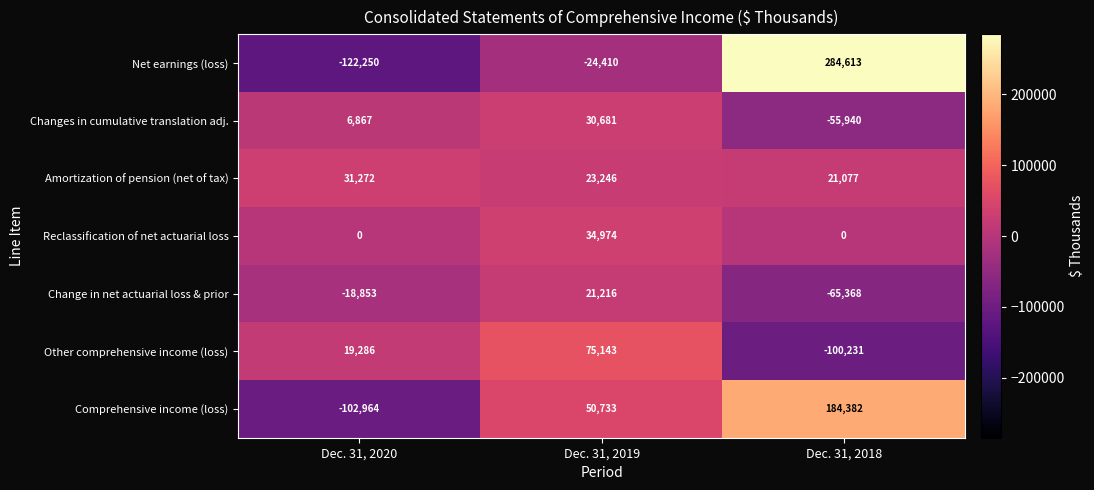

What is the total value across all series at Dec. 31, 2020?

-186642